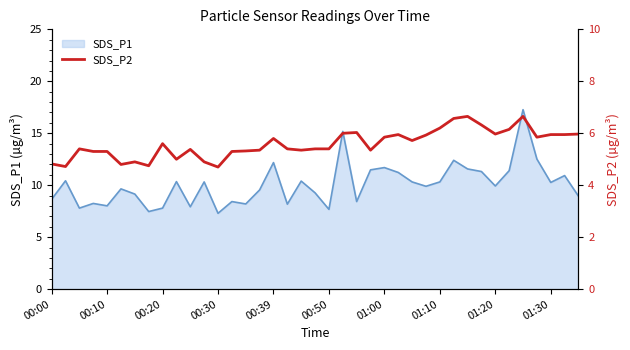

Which has a higher value, 13 or 31?

31